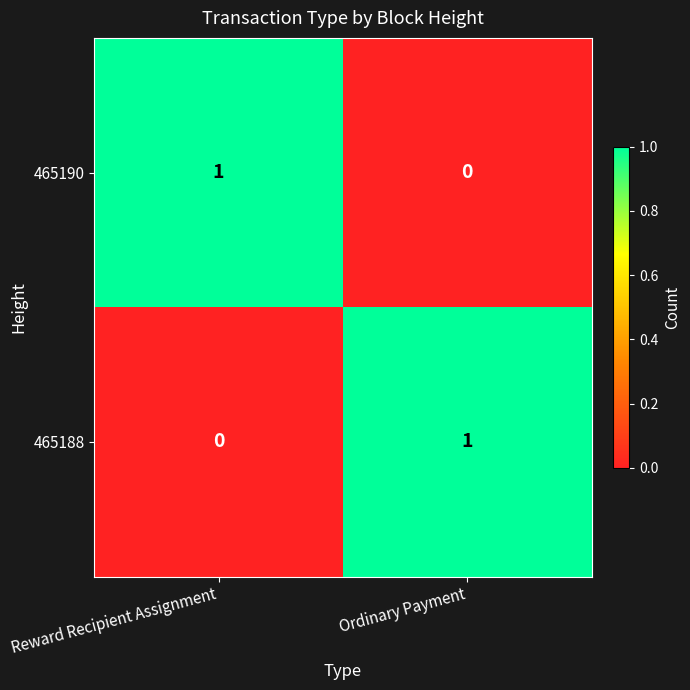

Is it true that 465188 equals 0 at Reward Recipient Assignment?

True